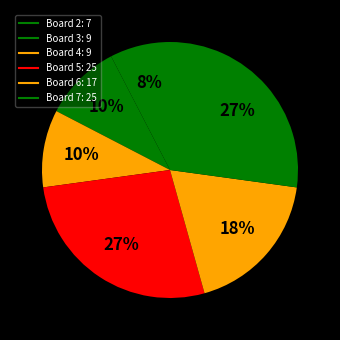

Count the number of slices in the pie.

6